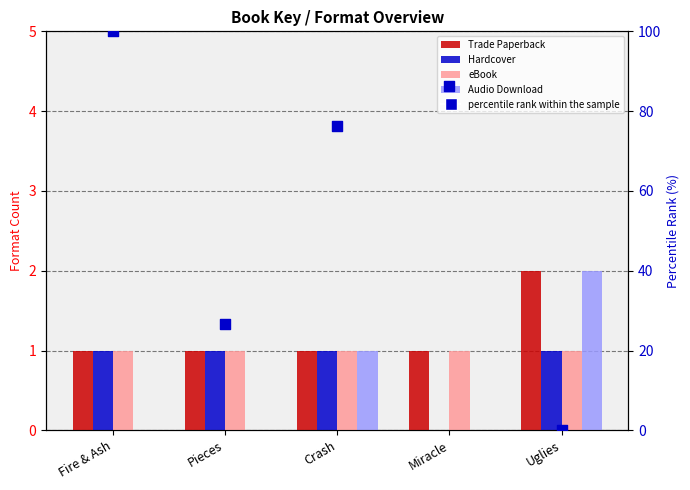

At how many categories does at least one series exceed 59?

3